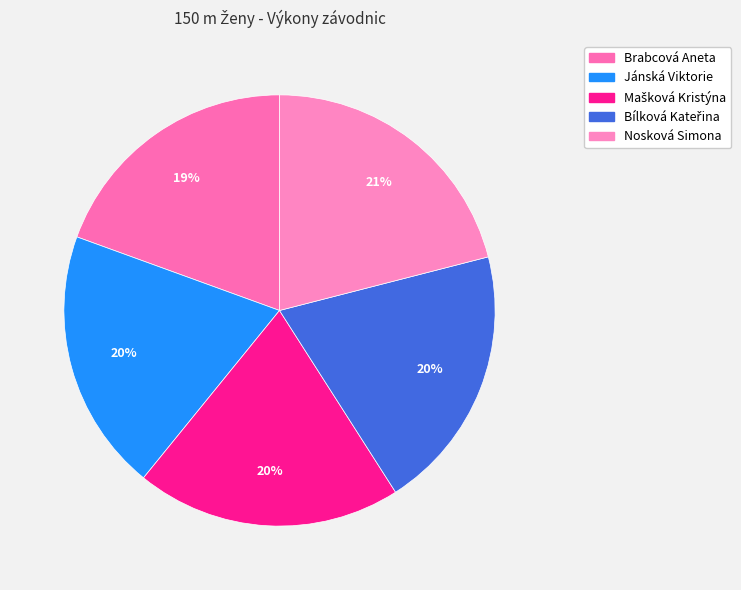

Combined, do Brabcová Aneta and Nosková Simona account for over 50%?

No